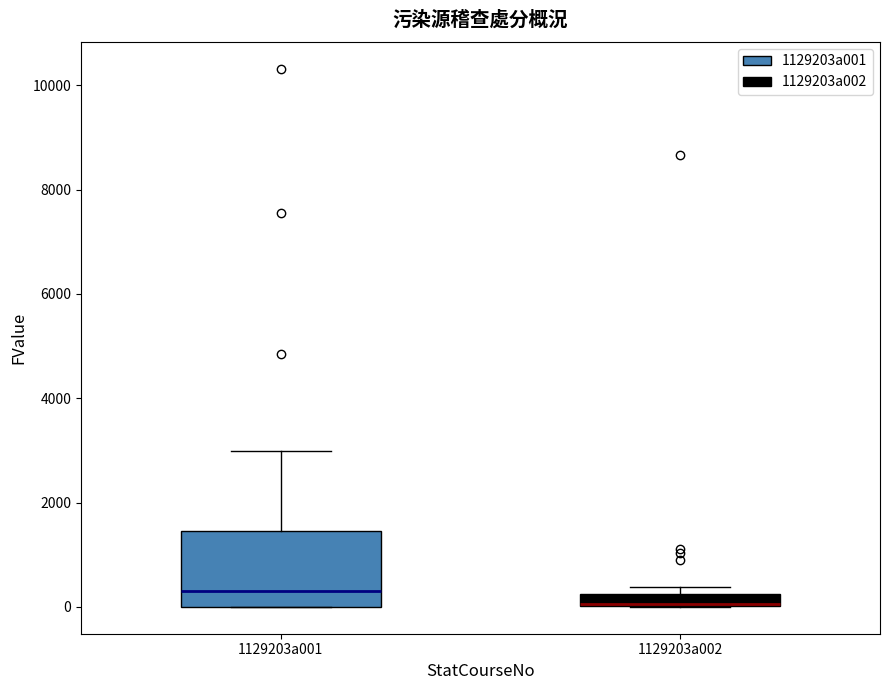

Comparing the boxes themselves (not the whiskers), which one is the tallest?

1129203a001